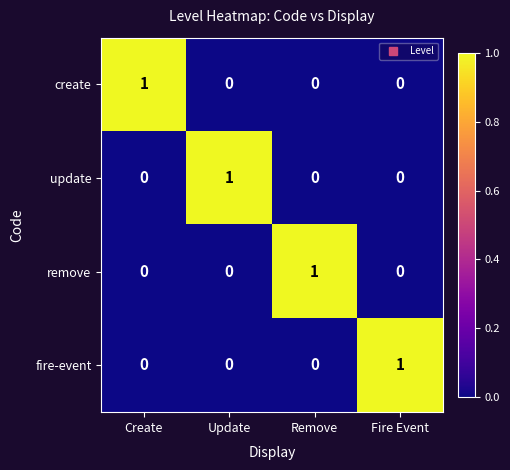

At how many categories does at least one series exceed 0?

4